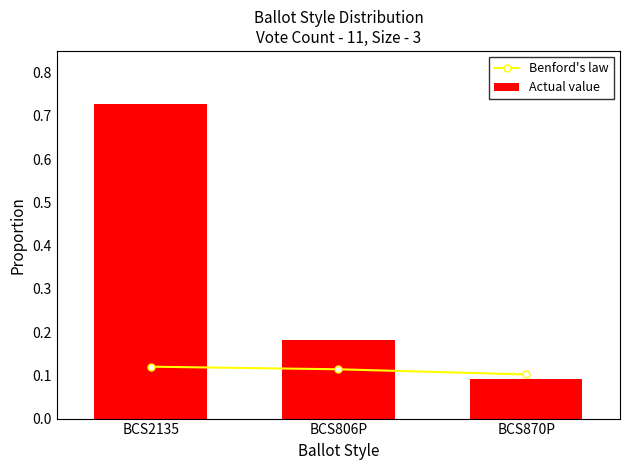

What are all the series names shown in the legend?

Benford's law, Actual value